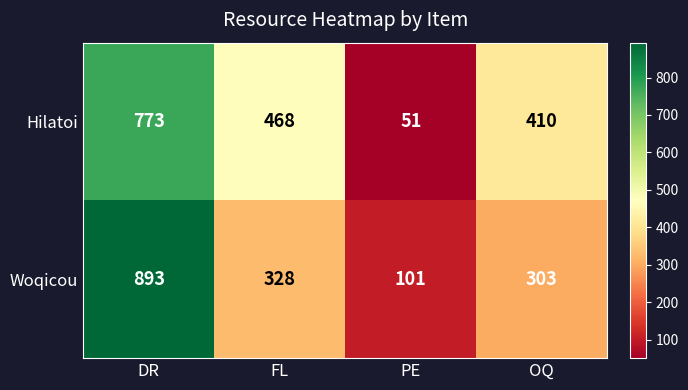

List the series in order of their overall mean, highest first.

Hilatoi, Woqicou